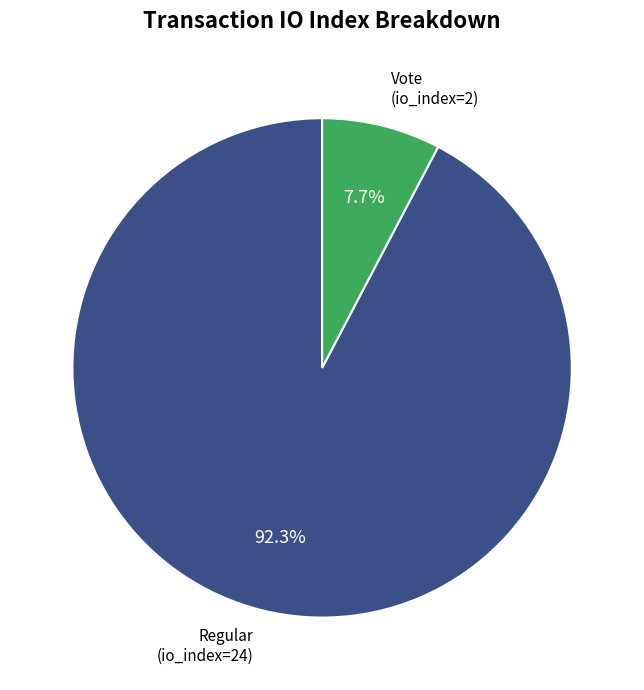

Is there a majority slice in this chart?

Yes